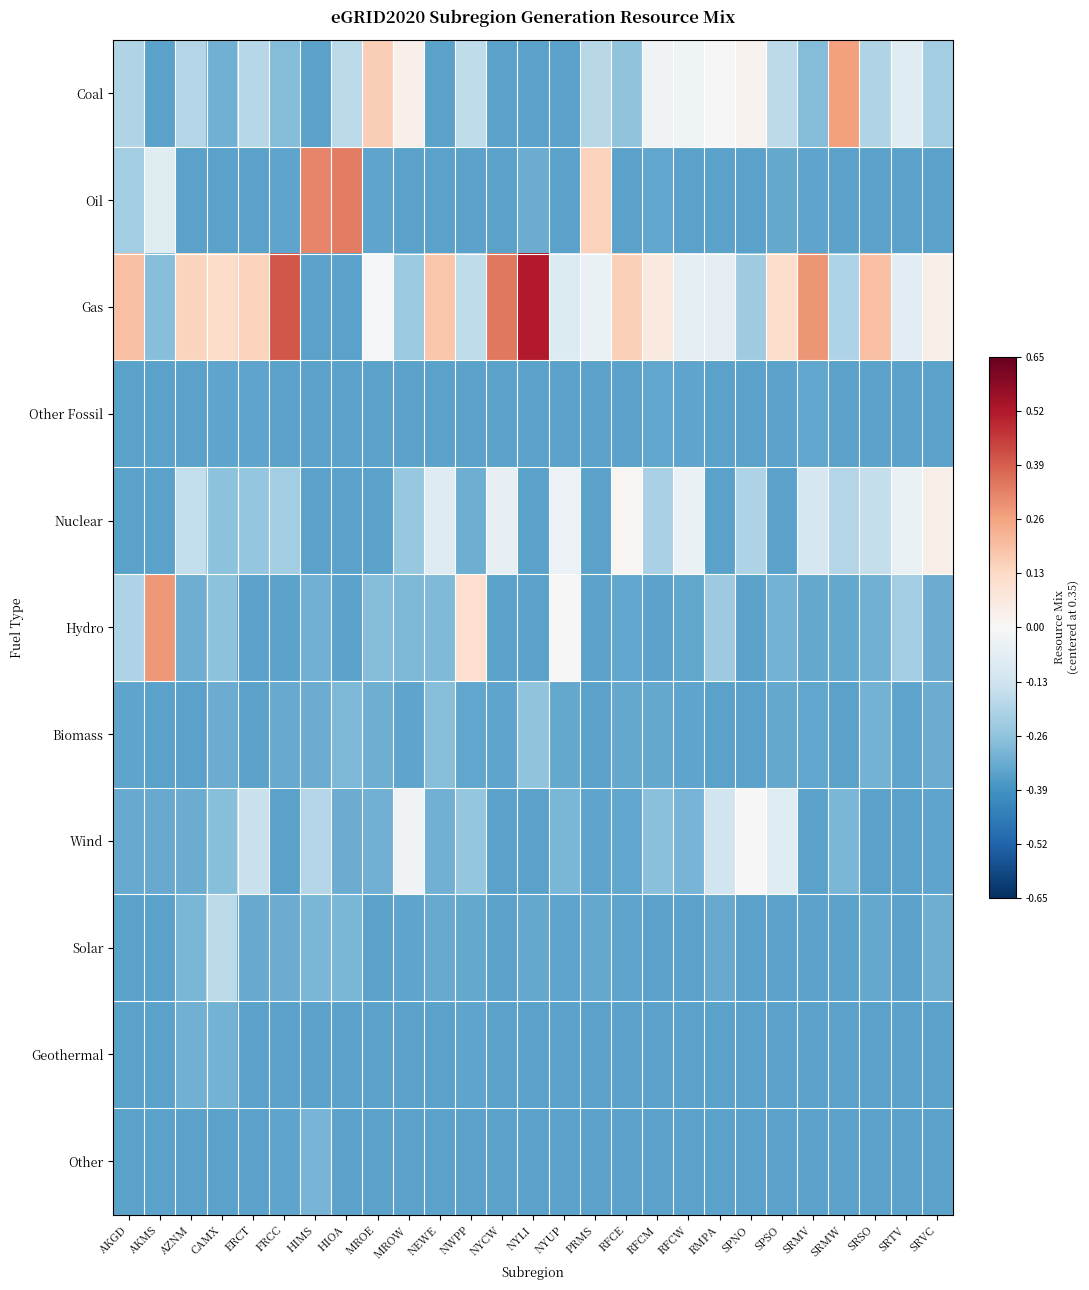

Reading left to right, extract all data points from this chart.

Coal: AKGD=-0.2	AKMS=-0.3	AZNM=-0.2	CAMX=-0.3	ERCT=-0.2	FRCC=-0.3	HIMS=-0.3	HIOA=-0.2	MROE=0.2	MROW=0.0	NEWE=-0.3	NWPP=-0.2	NYCW=-0.3	NYLI=-0.3	NYUP=-0.3	PRMS=-0.2	RFCE=-0.3	RFCM=-0.0	RFCW=-0.0	RMPA=-0.0	SPNO=0.0	SPSO=-0.2	SRMV=-0.3	SRMW=0.3	SRSO=-0.2	SRTV=-0.1	SRVC=-0.2
Oil: AKGD=-0.2	AKMS=-0.1	AZNM=-0.3	CAMX=-0.3	ERCT=-0.3	FRCC=-0.3	HIMS=0.3	HIOA=0.3	MROE=-0.3	MROW=-0.3	NEWE=-0.3	NWPP=-0.3	NYCW=-0.3	NYLI=-0.3	NYUP=-0.3	PRMS=0.1	RFCE=-0.3	RFCM=-0.3	RFCW=-0.3	RMPA=-0.3	SPNO=-0.3	SPSO=-0.3	SRMV=-0.3	SRMW=-0.3	SRSO=-0.3	SRTV=-0.3	SRVC=-0.3
Gas: AKGD=0.2	AKMS=-0.3	AZNM=0.1	CAMX=0.1	ERCT=0.2	FRCC=0.4	HIMS=-0.3	HIOA=-0.3	MROE=-0.0	MROW=-0.2	NEWE=0.2	NWPP=-0.2	NYCW=0.3	NYLI=0.5	NYUP=-0.1	PRMS=-0.0	RFCE=0.2	RFCM=0.1	RFCW=-0.1	RMPA=-0.1	SPNO=-0.2	SPSO=0.1	SRMV=0.3	SRMW=-0.2	SRSO=0.2	SRTV=-0.1	SRVC=0.0
Other Fossil: AKGD=-0.3	AKMS=-0.3	AZNM=-0.3	CAMX=-0.3	ERCT=-0.3	FRCC=-0.3	HIMS=-0.3	HIOA=-0.3	MROE=-0.3	MROW=-0.3	NEWE=-0.3	NWPP=-0.3	NYCW=-0.3	NYLI=-0.3	NYUP=-0.3	PRMS=-0.3	RFCE=-0.3	RFCM=-0.3	RFCW=-0.3	RMPA=-0.3	SPNO=-0.3	SPSO=-0.3	SRMV=-0.3	SRMW=-0.3	SRSO=-0.3	SRTV=-0.3	SRVC=-0.3
Nuclear: AKGD=-0.3	AKMS=-0.3	AZNM=-0.2	CAMX=-0.3	ERCT=-0.2	FRCC=-0.2	HIMS=-0.3	HIOA=-0.3	MROE=-0.3	MROW=-0.2	NEWE=-0.1	NWPP=-0.3	NYCW=-0.1	NYLI=-0.3	NYUP=-0.0	PRMS=-0.3	RFCE=0.0	RFCM=-0.2	RFCW=-0.0	RMPA=-0.3	SPNO=-0.2	SPSO=-0.3	SRMV=-0.1	SRMW=-0.2	SRSO=-0.2	SRTV=-0.0	SRVC=0.0
Hydro: AKGD=-0.2	AKMS=0.3	AZNM=-0.3	CAMX=-0.3	ERCT=-0.3	FRCC=-0.3	HIMS=-0.3	HIOA=-0.3	MROE=-0.3	MROW=-0.3	NEWE=-0.3	NWPP=0.1	NYCW=-0.3	NYLI=-0.3	NYUP=-0.0	PRMS=-0.3	RFCE=-0.3	RFCM=-0.3	RFCW=-0.3	RMPA=-0.2	SPNO=-0.3	SPSO=-0.3	SRMV=-0.3	SRMW=-0.3	SRSO=-0.3	SRTV=-0.2	SRVC=-0.3
Biomass: AKGD=-0.3	AKMS=-0.3	AZNM=-0.3	CAMX=-0.3	ERCT=-0.3	FRCC=-0.3	HIMS=-0.3	HIOA=-0.3	MROE=-0.3	MROW=-0.3	NEWE=-0.3	NWPP=-0.3	NYCW=-0.3	NYLI=-0.3	NYUP=-0.3	PRMS=-0.3	RFCE=-0.3	RFCM=-0.3	RFCW=-0.3	RMPA=-0.3	SPNO=-0.3	SPSO=-0.3	SRMV=-0.3	SRMW=-0.3	SRSO=-0.3	SRTV=-0.3	SRVC=-0.3
Wind: AKGD=-0.3	AKMS=-0.3	AZNM=-0.3	CAMX=-0.3	ERCT=-0.1	FRCC=-0.3	HIMS=-0.2	HIOA=-0.3	MROE=-0.3	MROW=-0.0	NEWE=-0.3	NWPP=-0.2	NYCW=-0.3	NYLI=-0.3	NYUP=-0.3	PRMS=-0.3	RFCE=-0.3	RFCM=-0.3	RFCW=-0.3	RMPA=-0.1	SPNO=0.0	SPSO=-0.1	SRMV=-0.3	SRMW=-0.3	SRSO=-0.3	SRTV=-0.3	SRVC=-0.3
Solar: AKGD=-0.3	AKMS=-0.3	AZNM=-0.3	CAMX=-0.2	ERCT=-0.3	FRCC=-0.3	HIMS=-0.3	HIOA=-0.3	MROE=-0.3	MROW=-0.3	NEWE=-0.3	NWPP=-0.3	NYCW=-0.3	NYLI=-0.3	NYUP=-0.3	PRMS=-0.3	RFCE=-0.3	RFCM=-0.3	RFCW=-0.3	RMPA=-0.3	SPNO=-0.3	SPSO=-0.3	SRMV=-0.3	SRMW=-0.3	SRSO=-0.3	SRTV=-0.3	SRVC=-0.3
Geothermal: AKGD=-0.3	AKMS=-0.3	AZNM=-0.3	CAMX=-0.3	ERCT=-0.3	FRCC=-0.3	HIMS=-0.3	HIOA=-0.3	MROE=-0.3	MROW=-0.3	NEWE=-0.3	NWPP=-0.3	NYCW=-0.3	NYLI=-0.3	NYUP=-0.3	PRMS=-0.3	RFCE=-0.3	RFCM=-0.3	RFCW=-0.3	RMPA=-0.3	SPNO=-0.3	SPSO=-0.3	SRMV=-0.3	SRMW=-0.3	SRSO=-0.3	SRTV=-0.3	SRVC=-0.3
Other: AKGD=-0.3	AKMS=-0.3	AZNM=-0.3	CAMX=-0.3	ERCT=-0.3	FRCC=-0.3	HIMS=-0.3	HIOA=-0.3	MROE=-0.3	MROW=-0.3	NEWE=-0.3	NWPP=-0.3	NYCW=-0.3	NYLI=-0.3	NYUP=-0.3	PRMS=-0.3	RFCE=-0.3	RFCM=-0.3	RFCW=-0.3	RMPA=-0.3	SPNO=-0.3	SPSO=-0.3	SRMV=-0.3	SRMW=-0.3	SRSO=-0.3	SRTV=-0.3	SRVC=-0.3